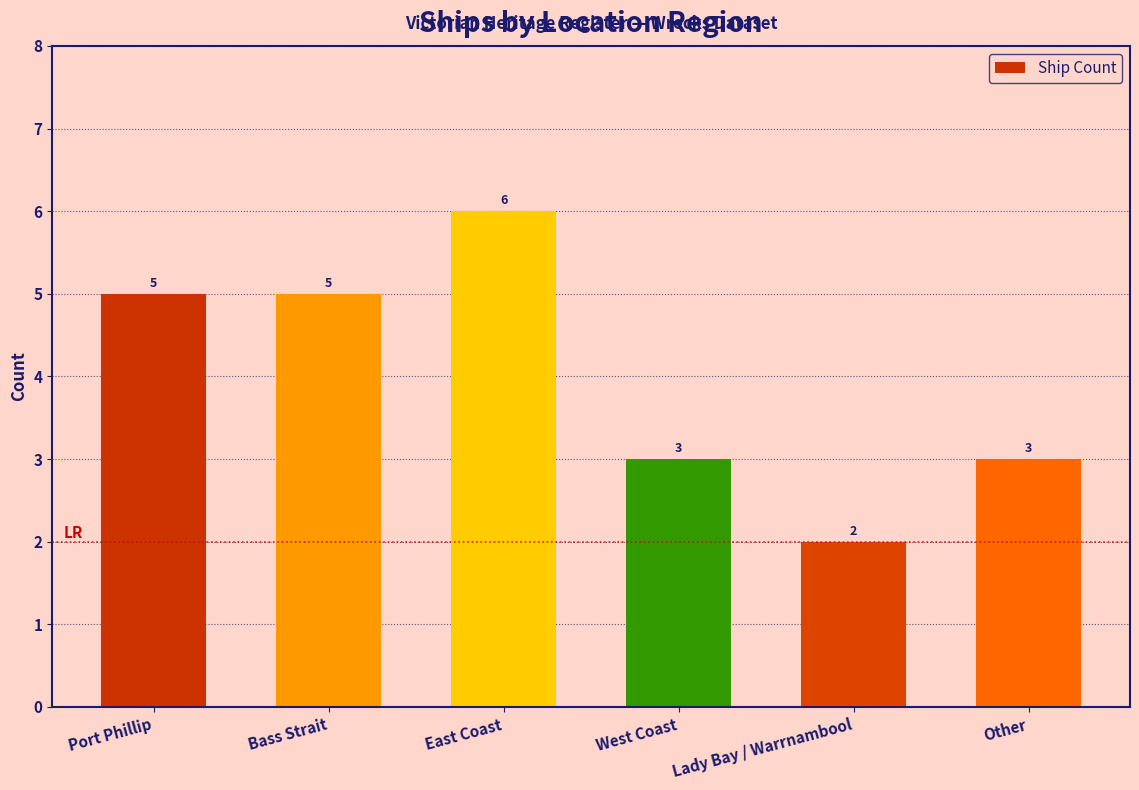

How many values are below 5?

3